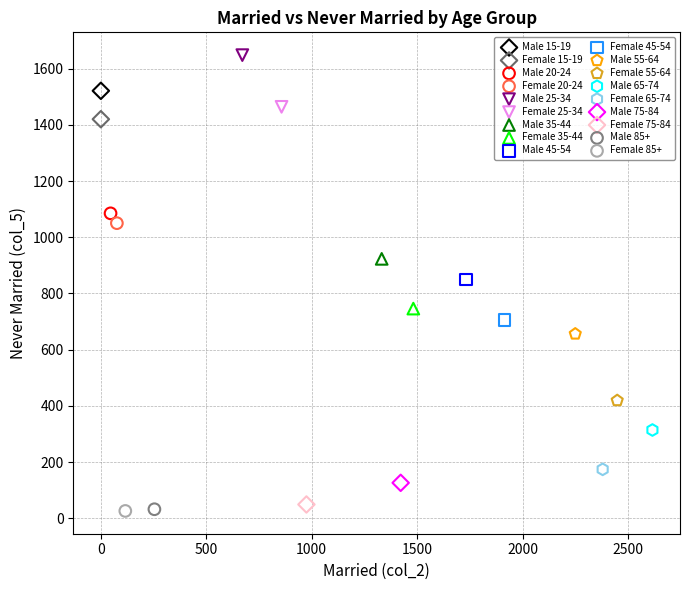

What are all the series names shown in the legend?

Male 15-19, Female 15-19, Male 20-24, Female 20-24, Male 25-34, Female 25-34, Male 35-44, Female 35-44, Male 45-54, Female 45-54, Male 55-64, Female 55-64, Male 65-74, Female 65-74, Male 75-84, Female 75-84, Male 85+, Female 85+